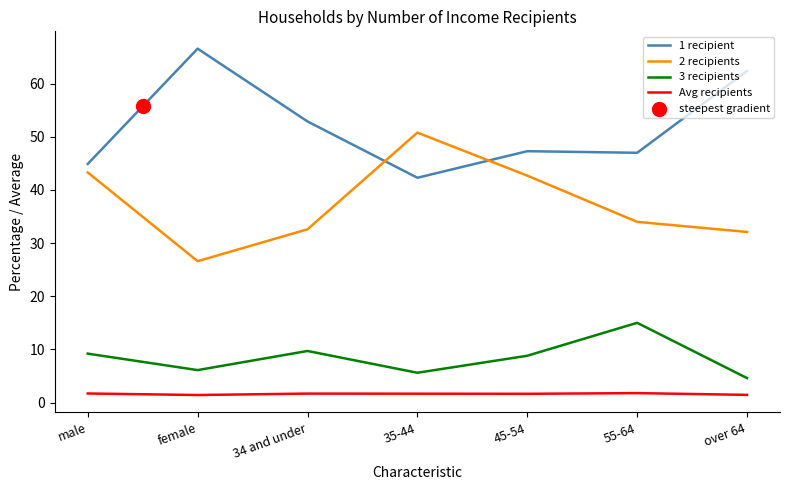

What are all the series names shown in the legend?

1 recipient, 2 recipients, 3 recipients, Avg recipients